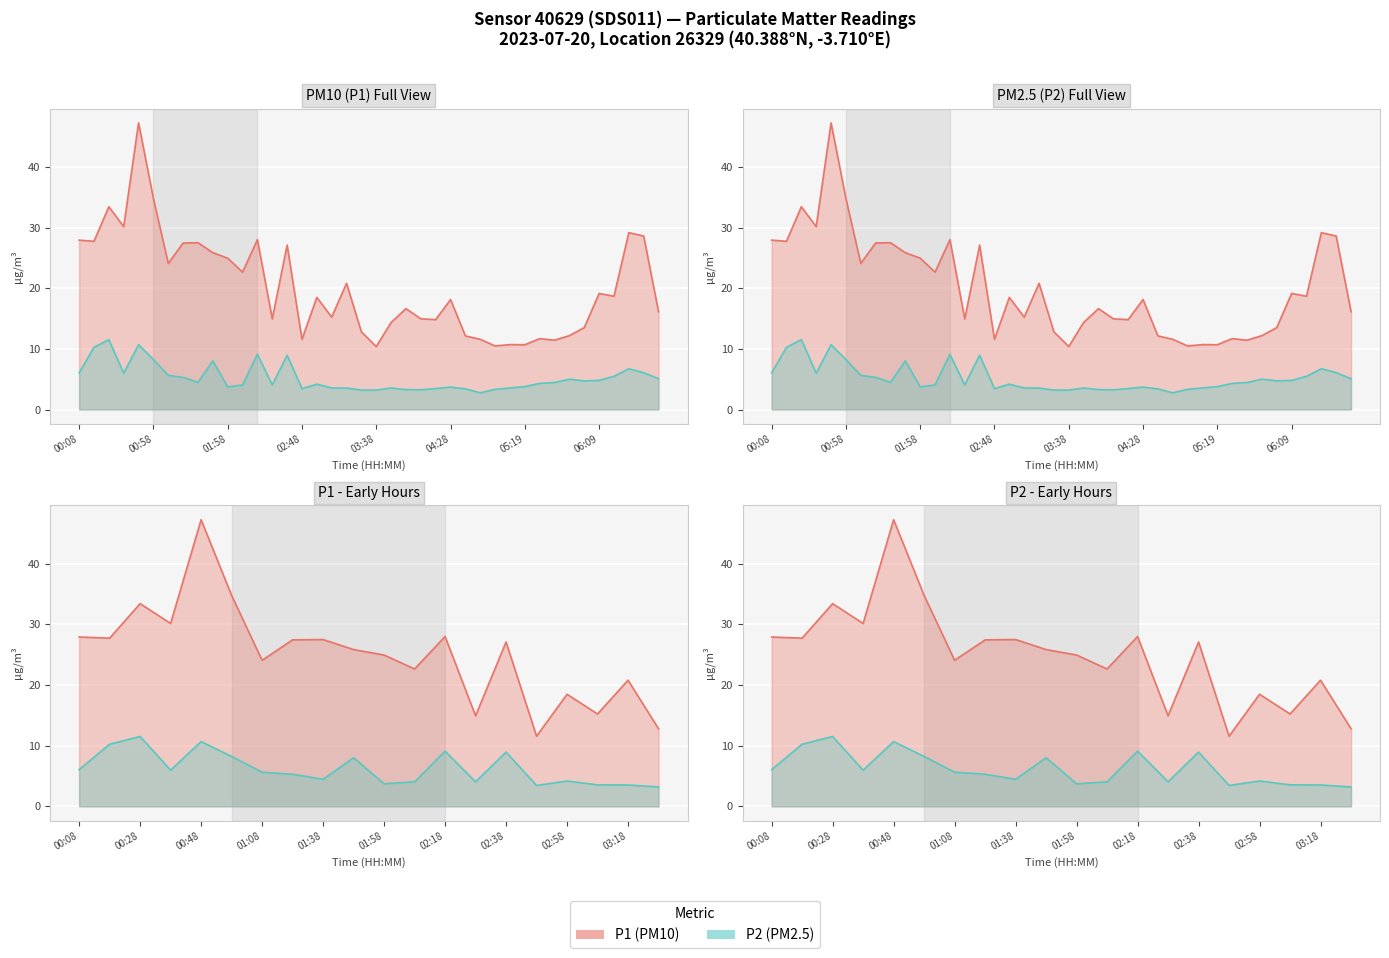

What is the value of the P1 (PM10) point at the 1st from the left?

27.9